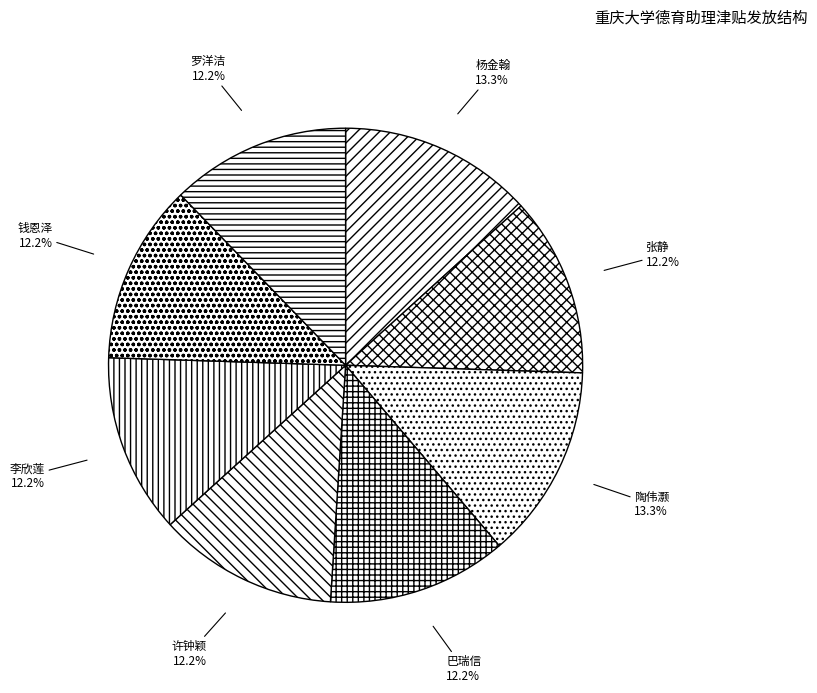

What is the ratio of the value at 许钟颖 to the value at 陶伟灏?

0.9